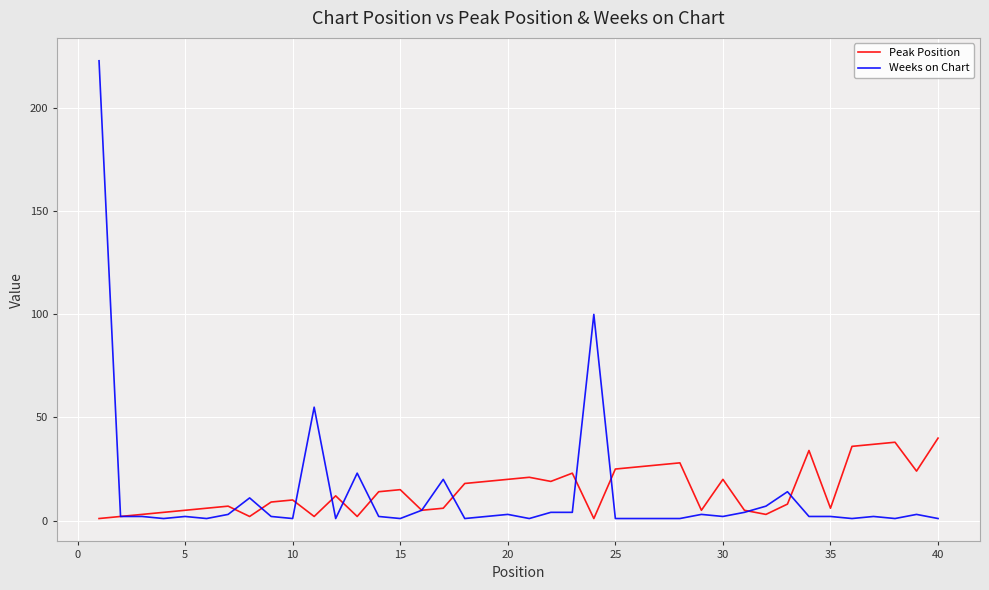

Which series has the largest range (max minus min)?

Weeks on Chart